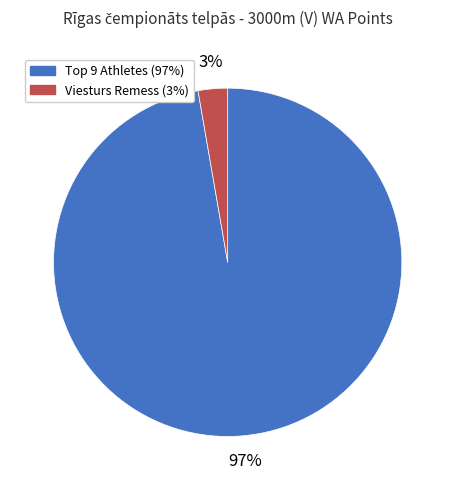

Does any single category account for the majority?

Yes